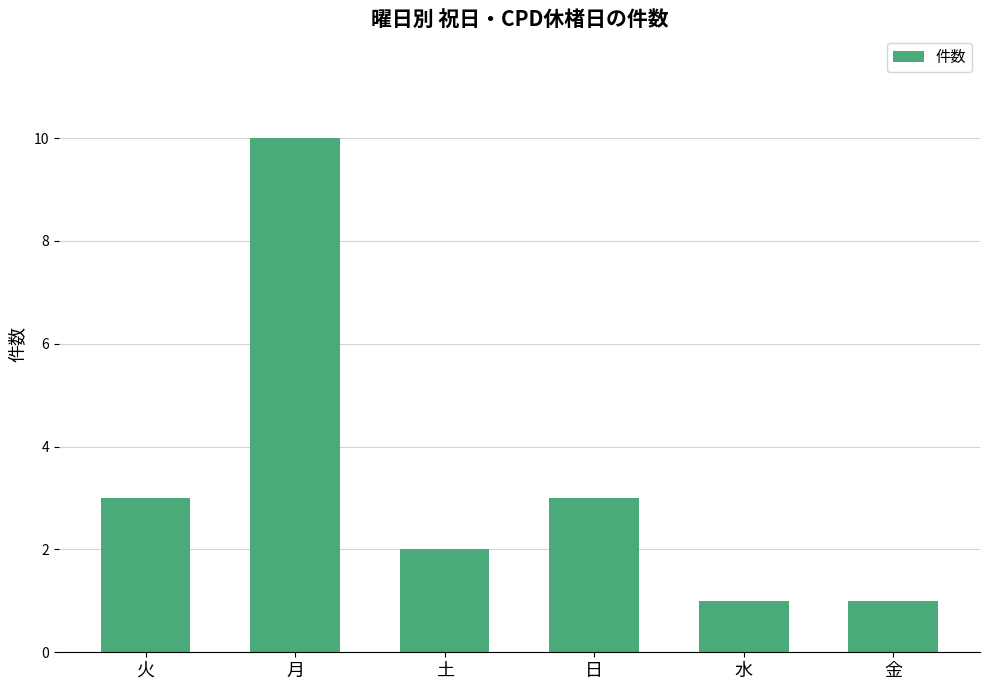

The value at 金 is 2. True or false?

False